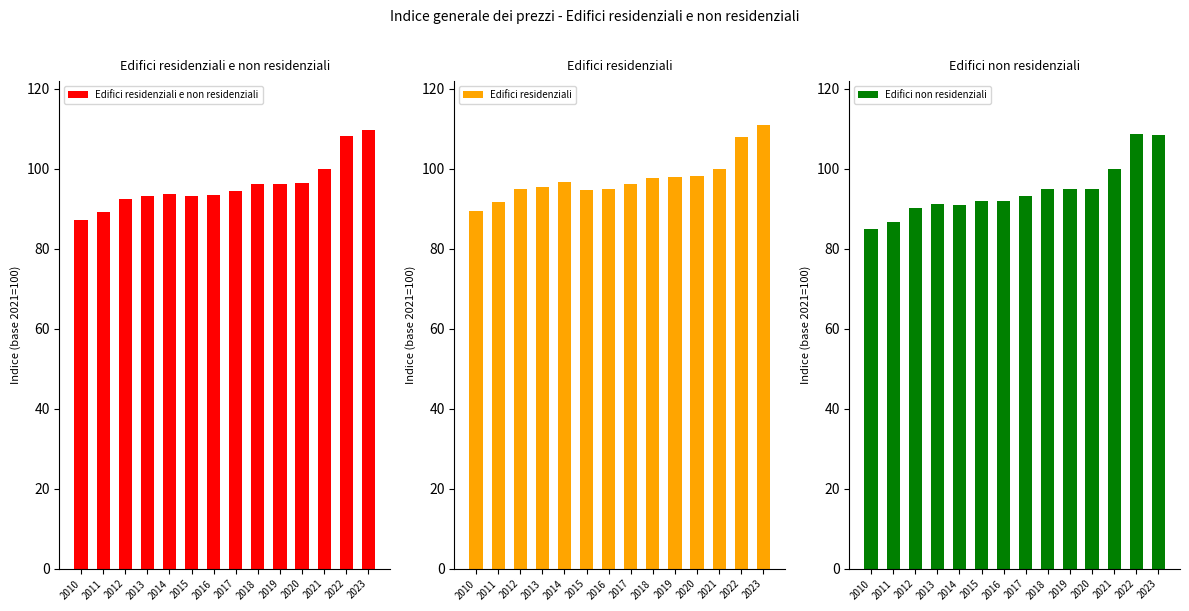

At which label does Edifici residenziali first exceed 96?

2014